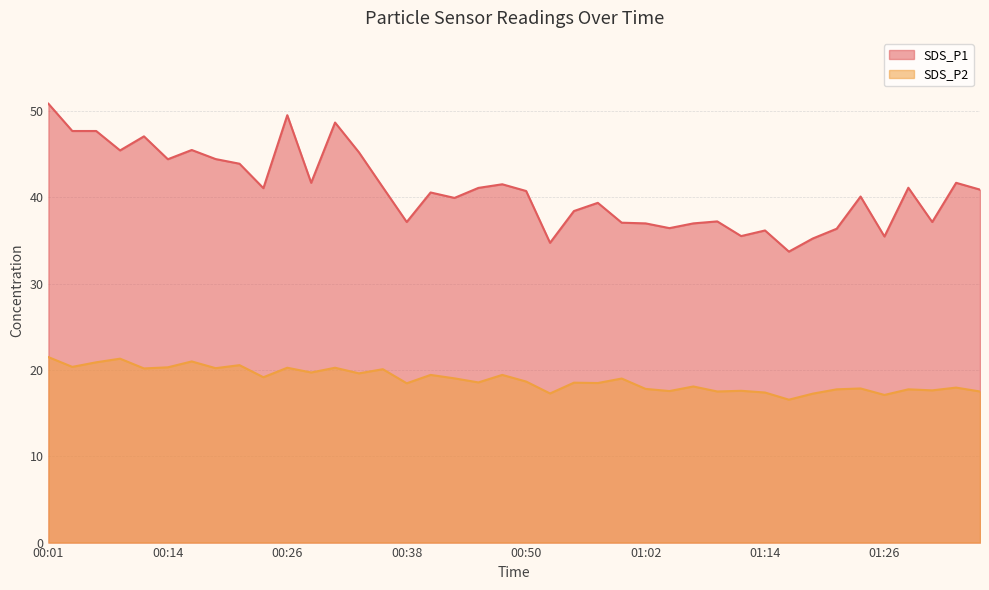

Reading right to left, what are all the values shown in this chart?

SDS_P1: 01:36=40.9	01:34=41.7	01:31=37.1	01:29=41.1	01:26=35.5	01:24=40.1	01:22=36.4	01:19=35.2	01:17=33.7	01:14=36.1	01:12=35.5	01:09=37.2	01:07=37.0	01:05=36.4	01:02=37.0	01:00=37.0	00:57=39.4	00:55=38.4	00:52=34.7	00:50=40.7	00:48=41.5	00:45=41.1	00:43=39.9	00:40=40.5	00:38=37.1	00:35=41.1	00:33=45.2	00:31=48.6	00:28=41.7	00:26=49.5	00:23=41.0	00:21=43.9	00:18=44.4	00:16=45.5	00:14=44.4	00:11=47.0	00:09=45.4	00:06=47.7	00:04=47.7	00:01=50.8
SDS_P2: 01:36=17.5	01:34=17.9	01:31=17.6	01:29=17.8	01:26=17.1	01:24=17.9	01:22=17.8	01:19=17.2	01:17=16.6	01:14=17.4	01:12=17.6	01:09=17.5	01:07=18.1	01:05=17.6	01:02=17.8	01:00=19.0	00:57=18.5	00:55=18.5	00:52=17.3	00:50=18.6	00:48=19.4	00:45=18.6	00:43=19.0	00:40=19.4	00:38=18.4	00:35=20.1	00:33=19.6	00:31=20.2	00:28=19.7	00:26=20.2	00:23=19.1	00:21=20.6	00:18=20.2	00:16=21.0	00:14=20.3	00:11=20.2	00:09=21.3	00:06=20.9	00:04=20.4	00:01=21.5